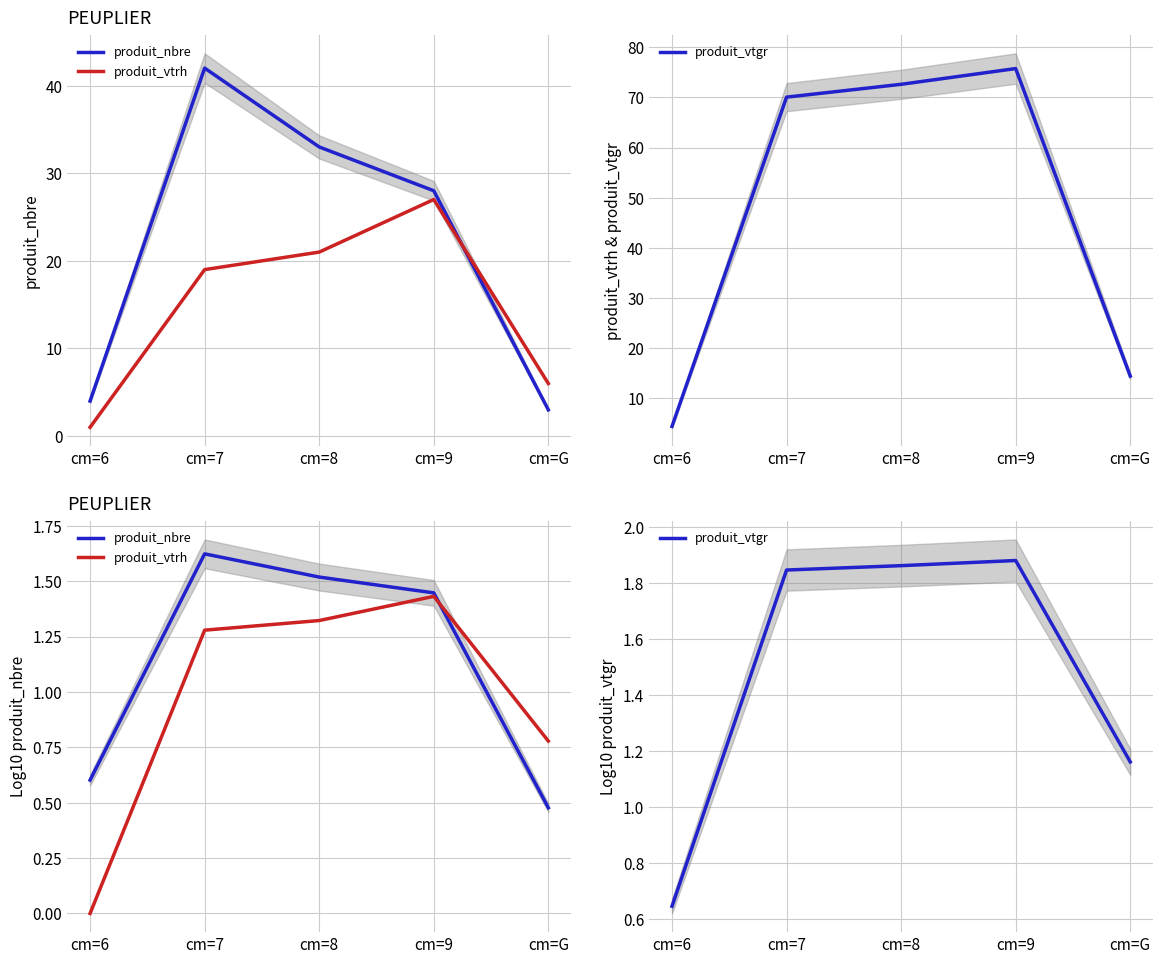

How many distinct data groups are displayed?

3